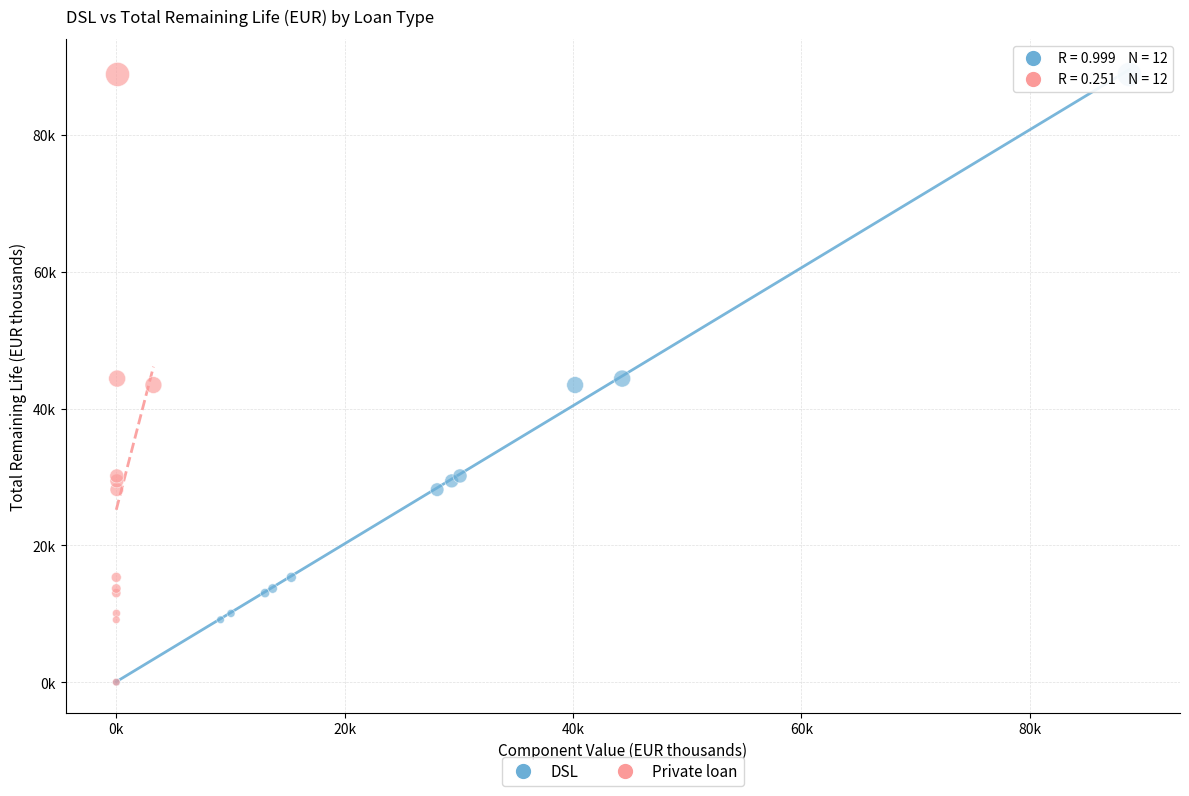

What are all the series names shown in the legend?

DSL, Private loan